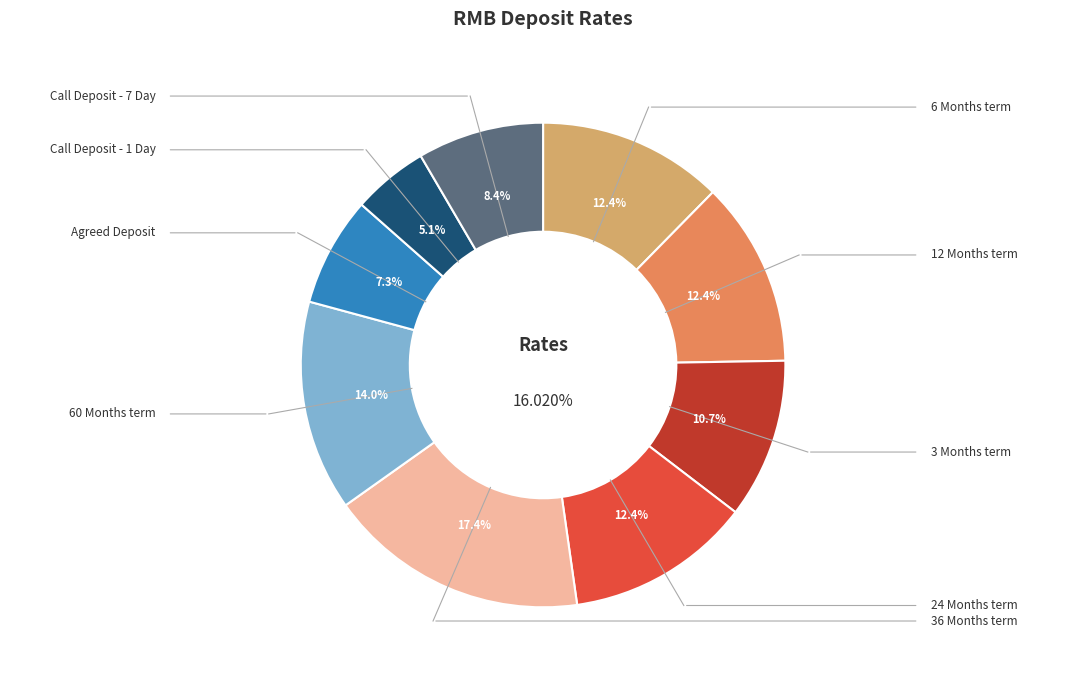

To the nearest percent, what is the combined percentage of 6 Months term and 12 Months term?

25%